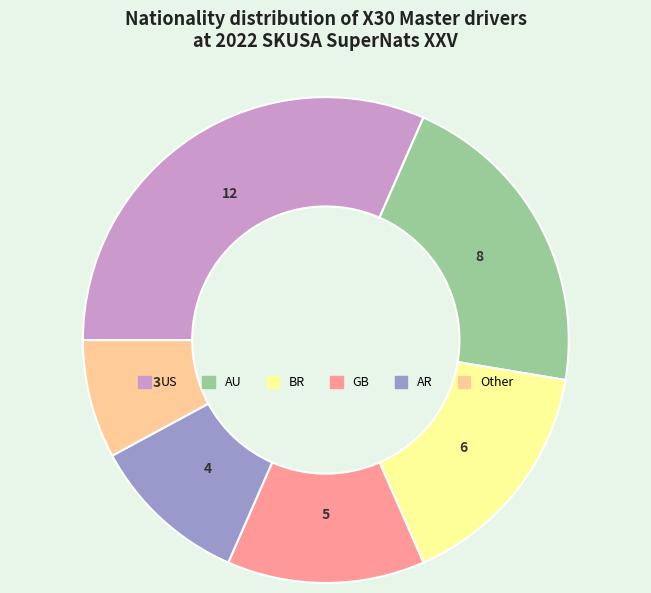

Combined, do AR and Other account for over 50%?

No